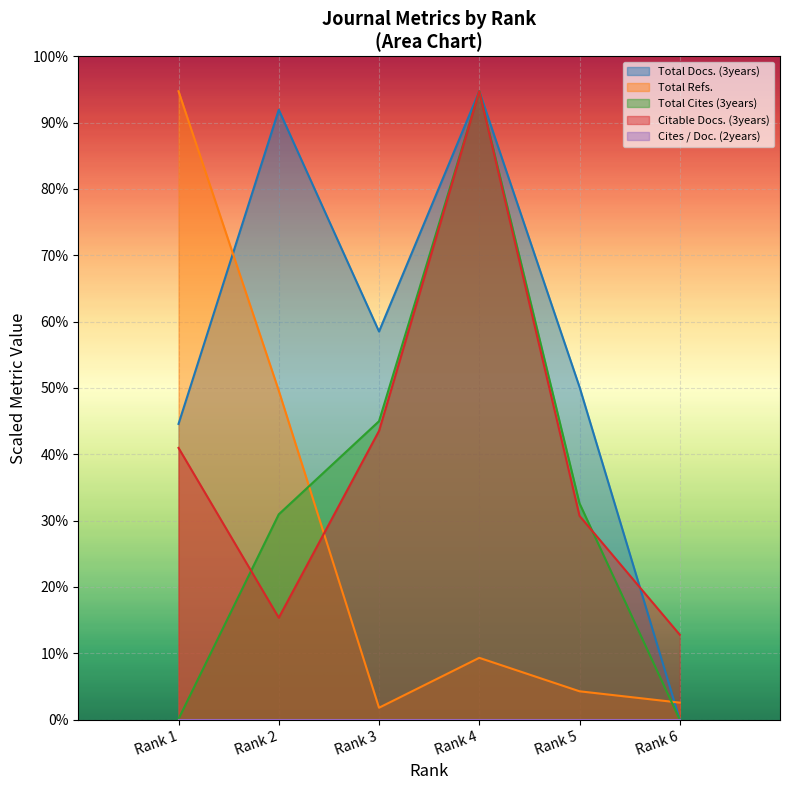

How many values in Total Cites (3years) are above zero?

5